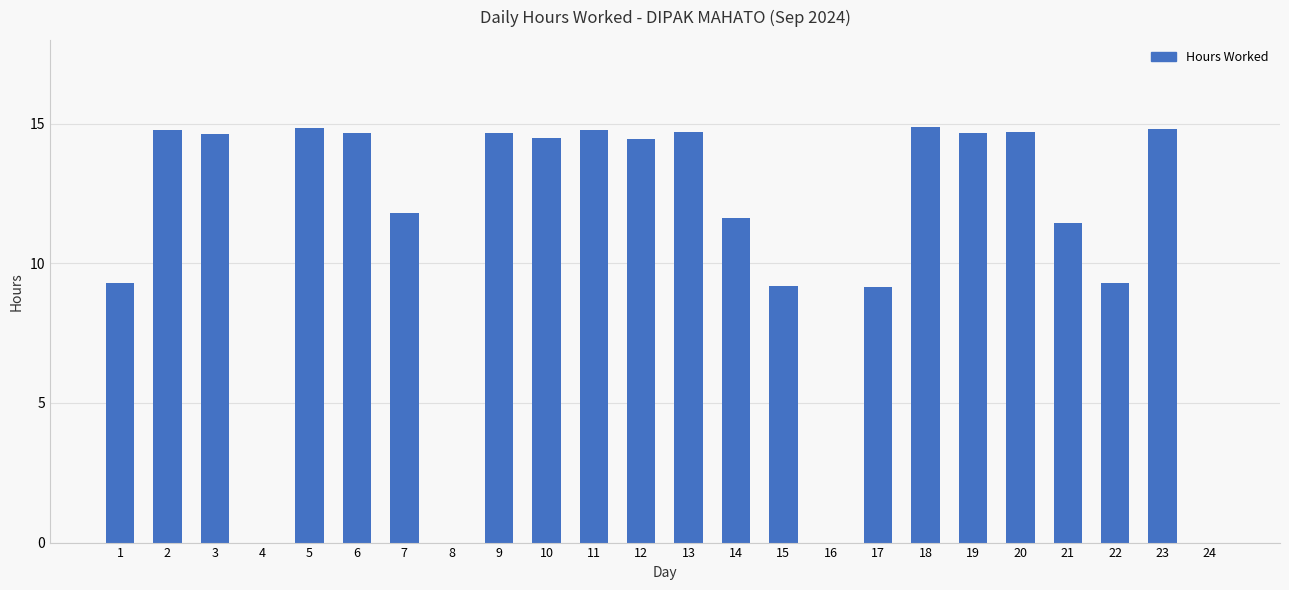

What is the sum of the values at 19 and 24?

14.7